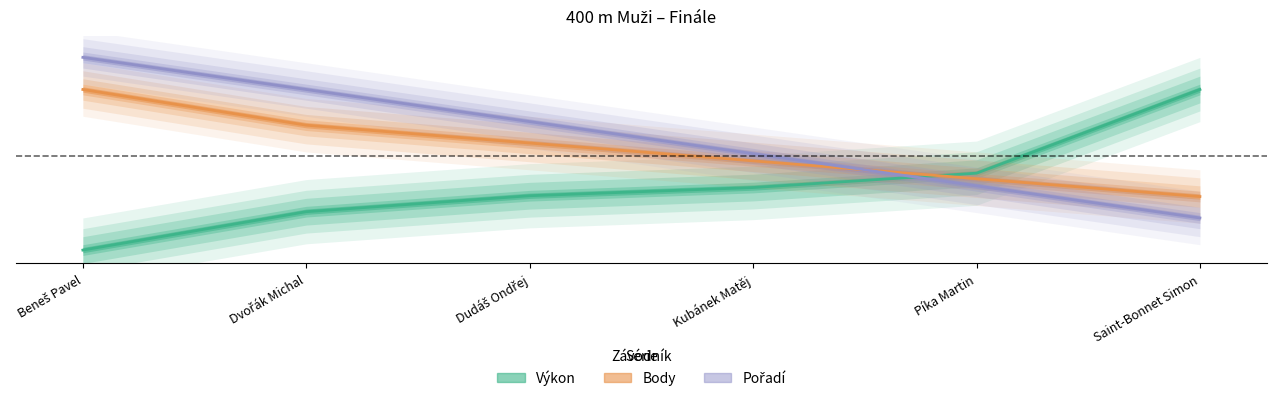

Rank the series at Dvořák Michal from highest to lowest value.

Pořadí, Body, Výkon